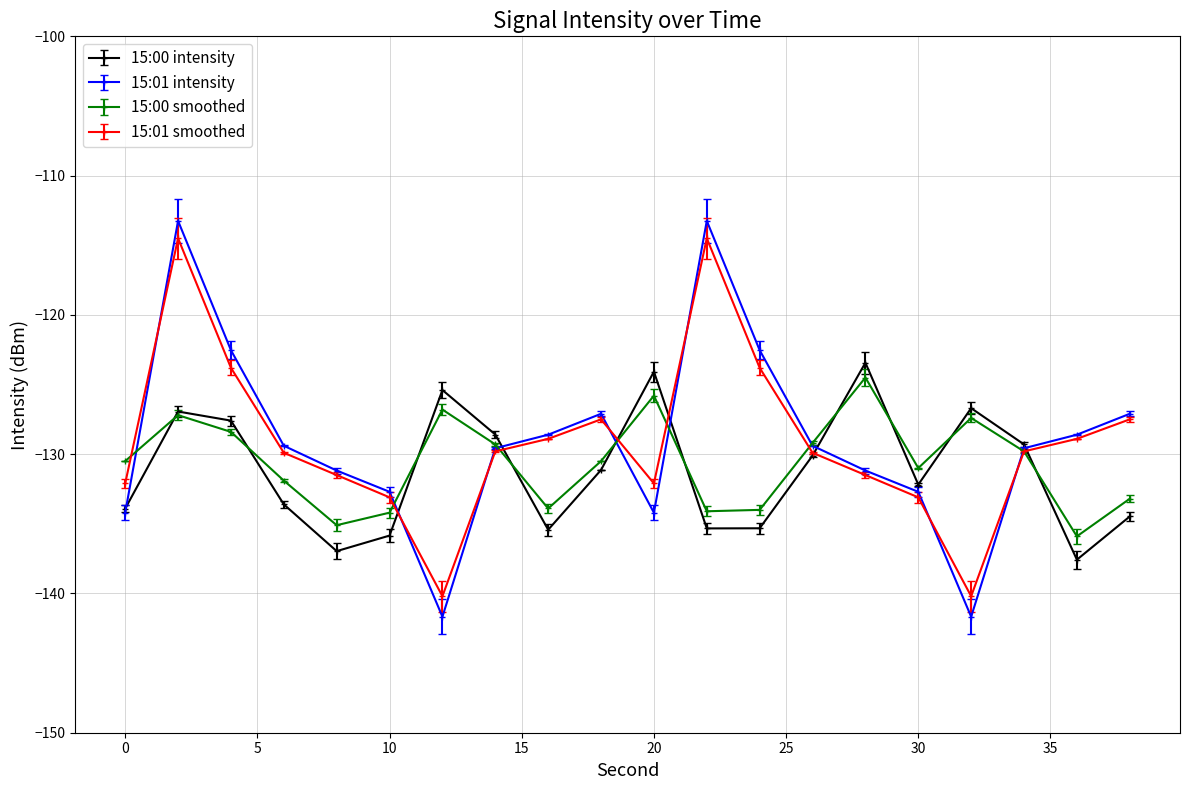

What is the lowest value of the 15:00 intensity series?

-137.6